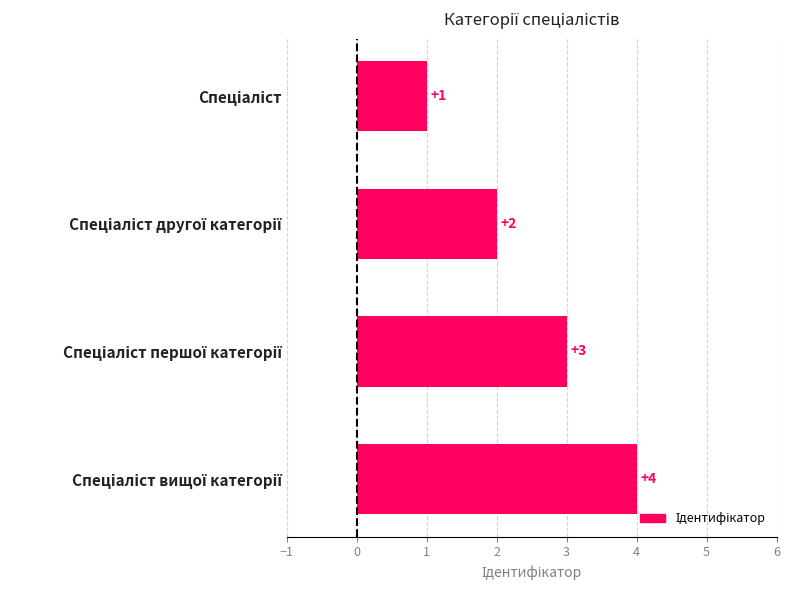

What is the value of the 4th bar from the top?

4